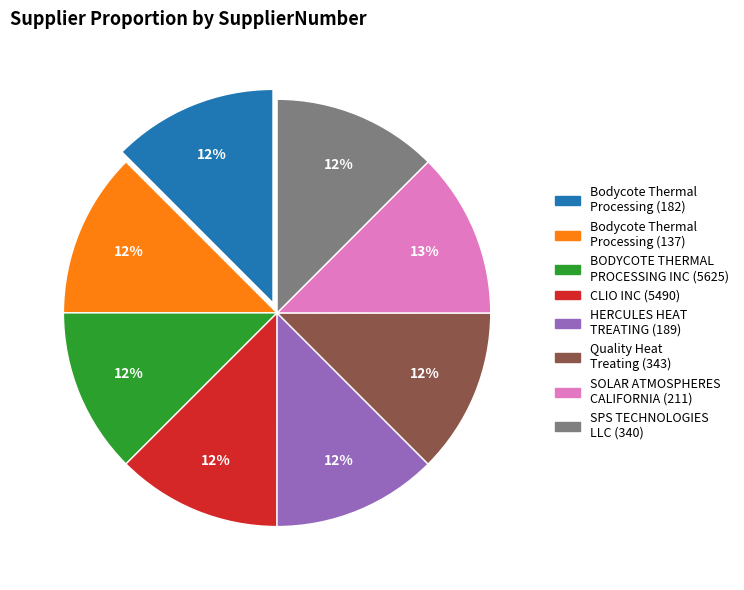

To the nearest percent, what is the average slice percentage?

12%